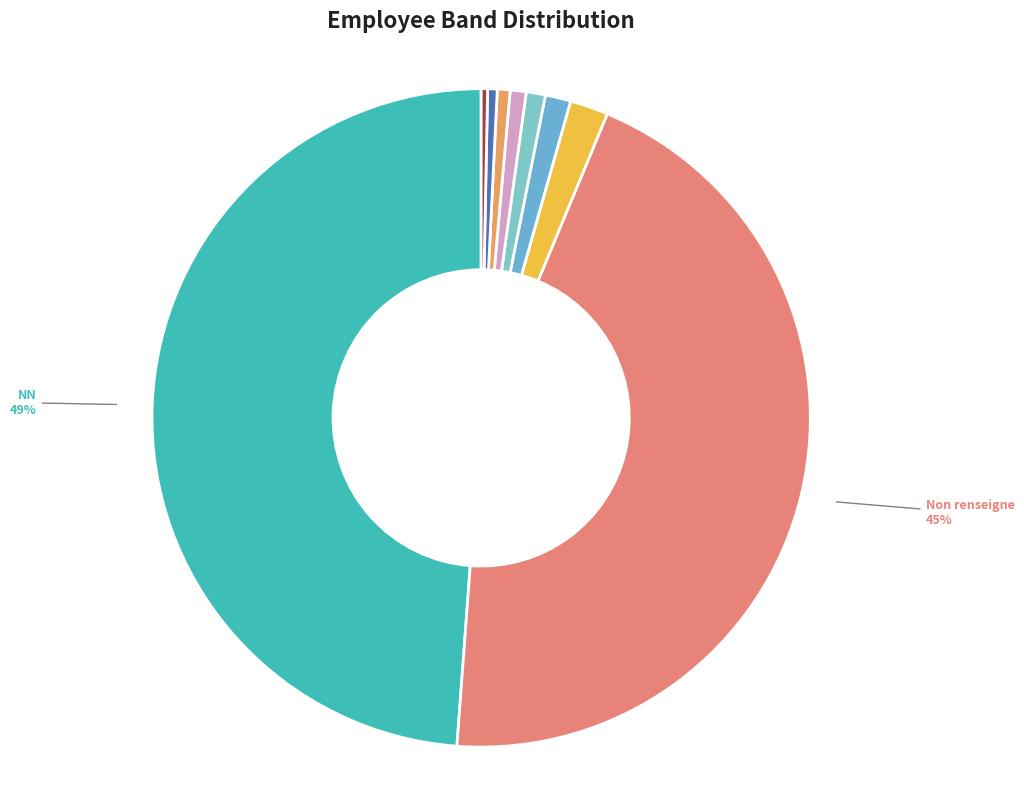

To the nearest percent, what is the difference between the largest and smallest slice percentages?

49%